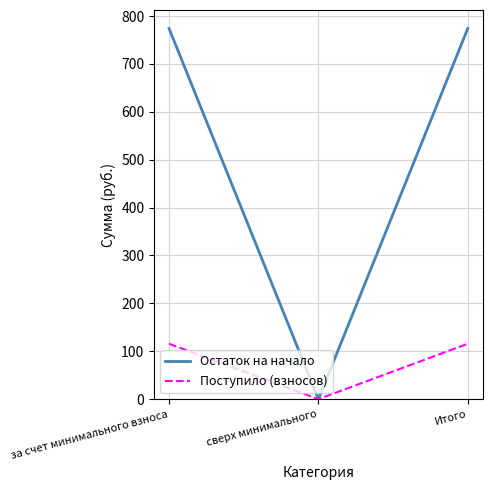

Does the chart have visible grid lines?

Yes